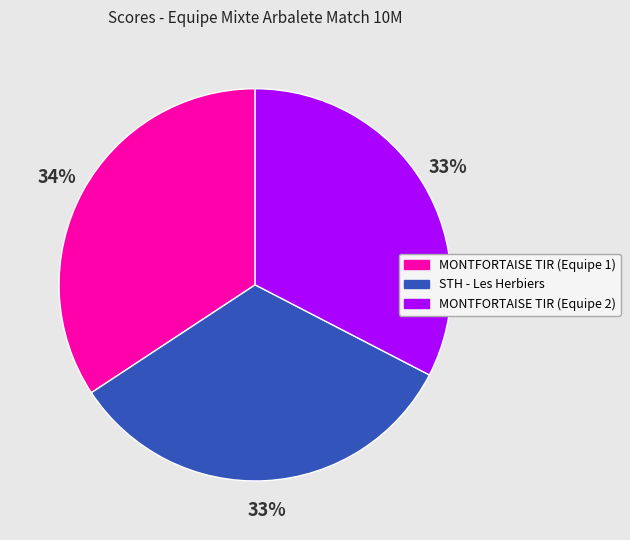

True or false: STH - Les Herbiers accounts for 33% of the total.

True